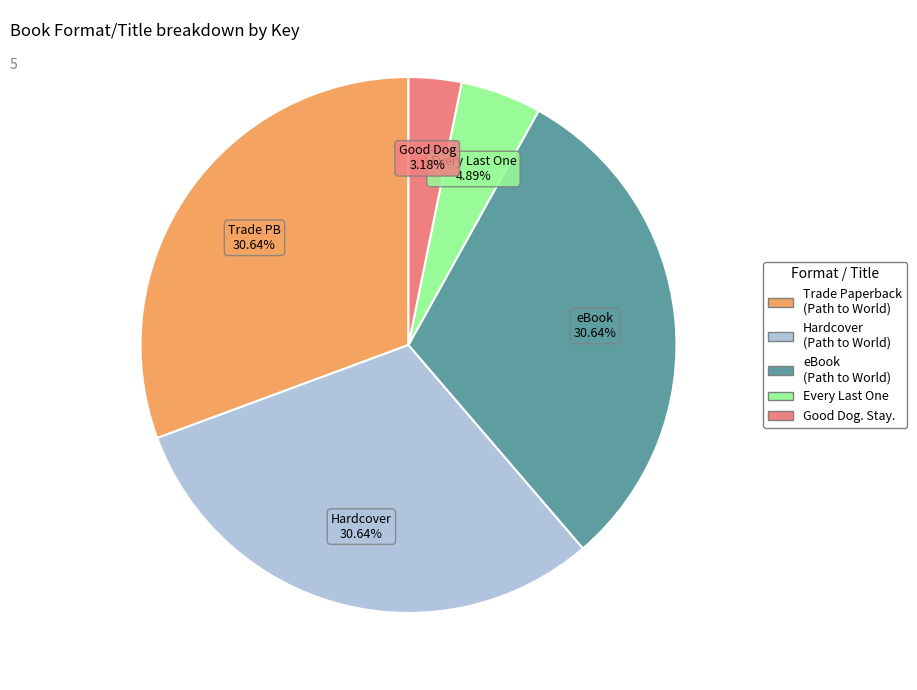

To the nearest percent, what is the difference between the largest and smallest slice percentages?

27%